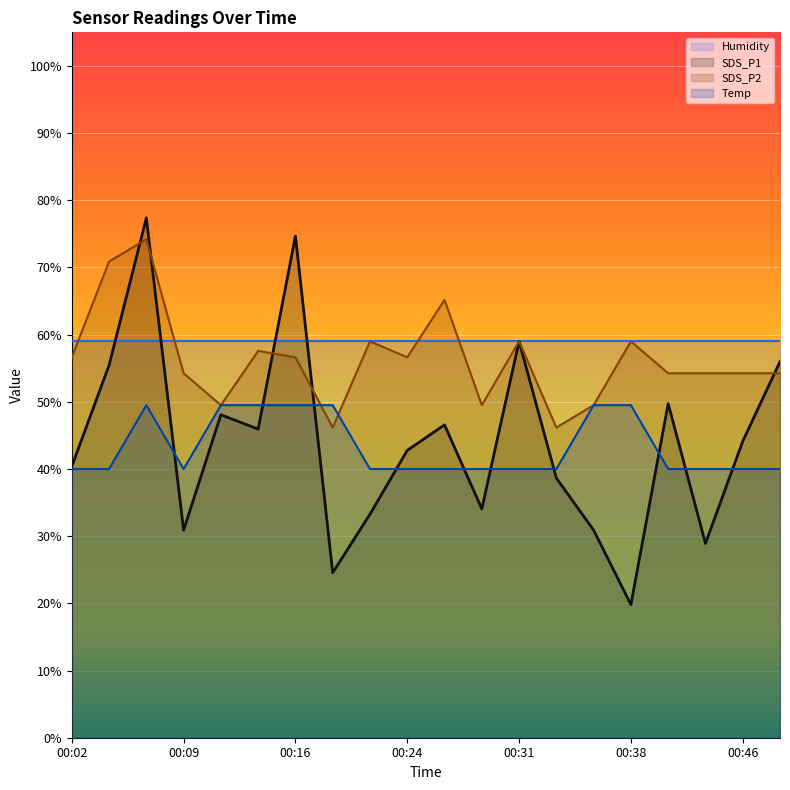

Which category has the lowest value in the SDS_P1 series?

00:38